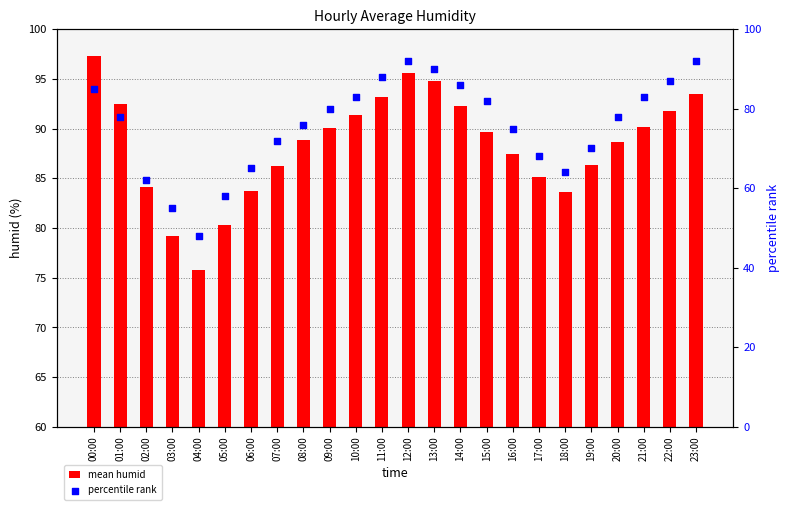

At which category is the sum across all series the highest?

12:00